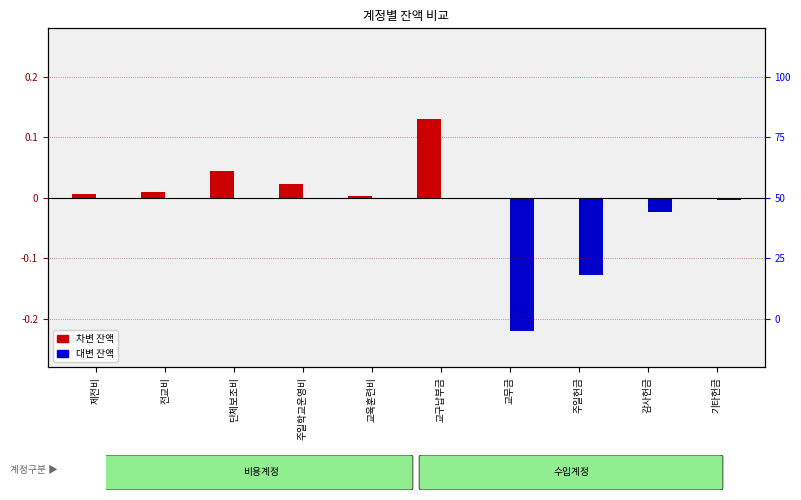

Reading left to right, transcribe all the data shown in this chart.

잔액(차변): 제전비=0.0	전교비=0.0	단체보조비=0.0	주일학교운영비=0.0	교육훈련비=0.0	교구납부금=0.1	교무금=0.0	주일헌금=0.0	감사헌금=0.0	기타헌금=0.0
잔액(대변): 제전비=0.0	전교비=0.0	단체보조비=0.0	주일학교운영비=0.0	교육훈련비=0.0	교구납부금=0.0	교무금=-0.2	주일헌금=-0.1	감사헌금=-0.0	기타헌금=-0.0